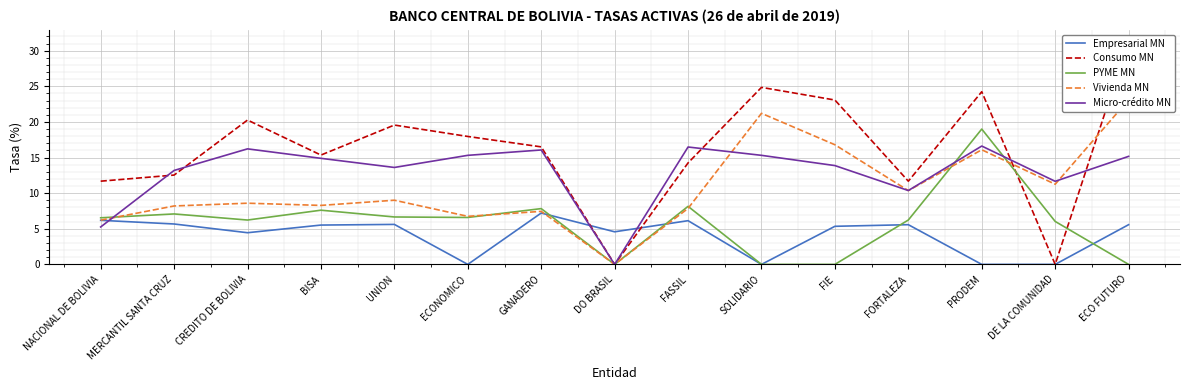

What is the difference between the second highest and second lowest values in the Empresarial MN series?

6.2